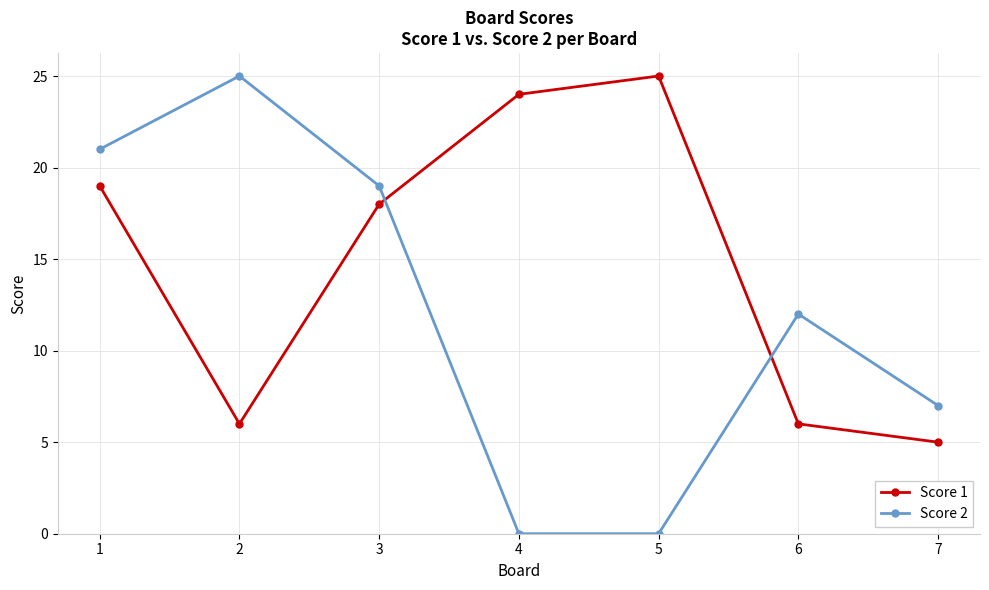

Is the value of Score 2 at 4 greater than the value of Score 1 at 1?

No